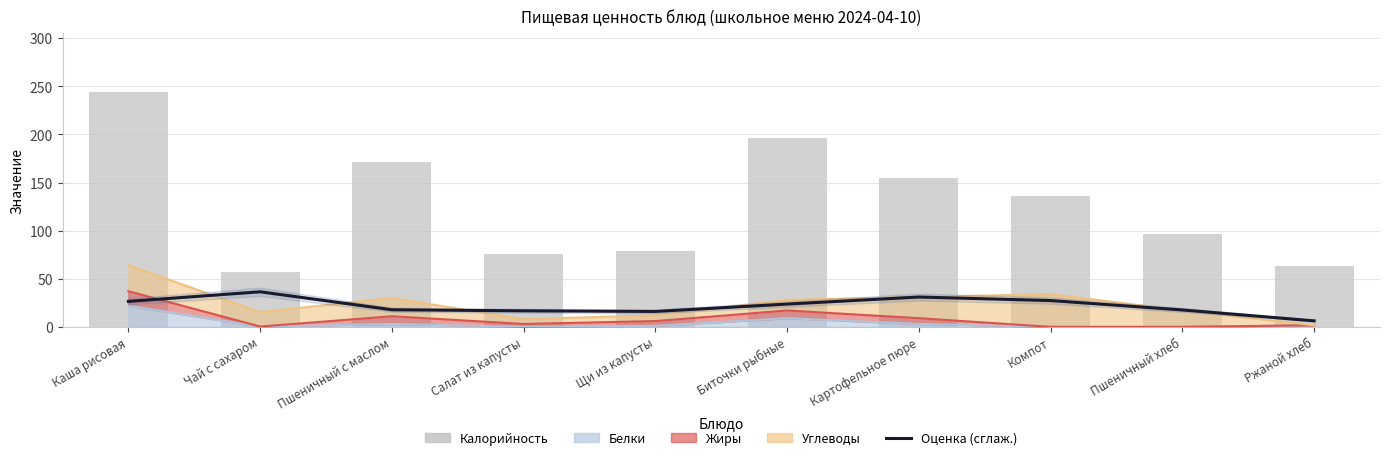

What is the sum of the Калорийность values at Каша рисовая and Пшеничный с маслом?

415.0